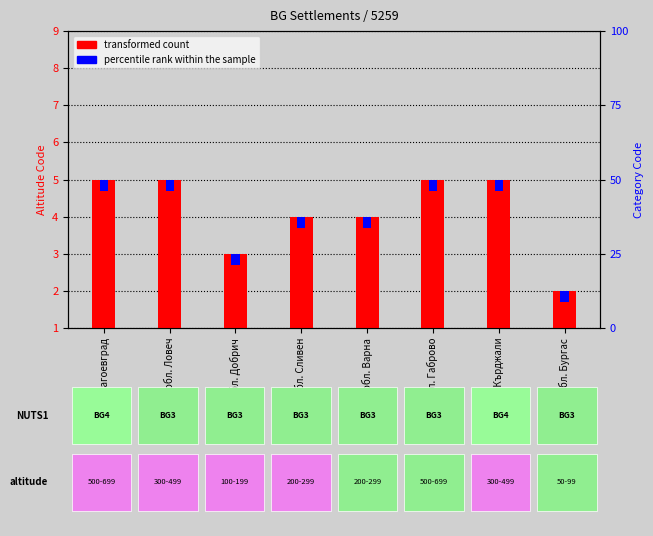

Between обл. Благоевград and обл. Бургас, which is larger?

обл. Благоевград